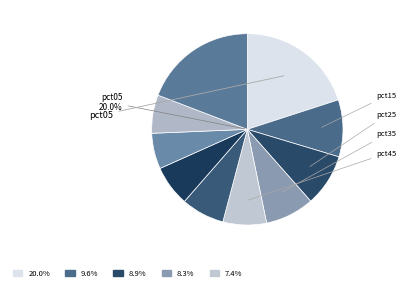

Rank the categories by value from lowest to highest.

pct75, pct85, pct65, pct55, pct45, pct35, pct25, pct15, pct95, pct05